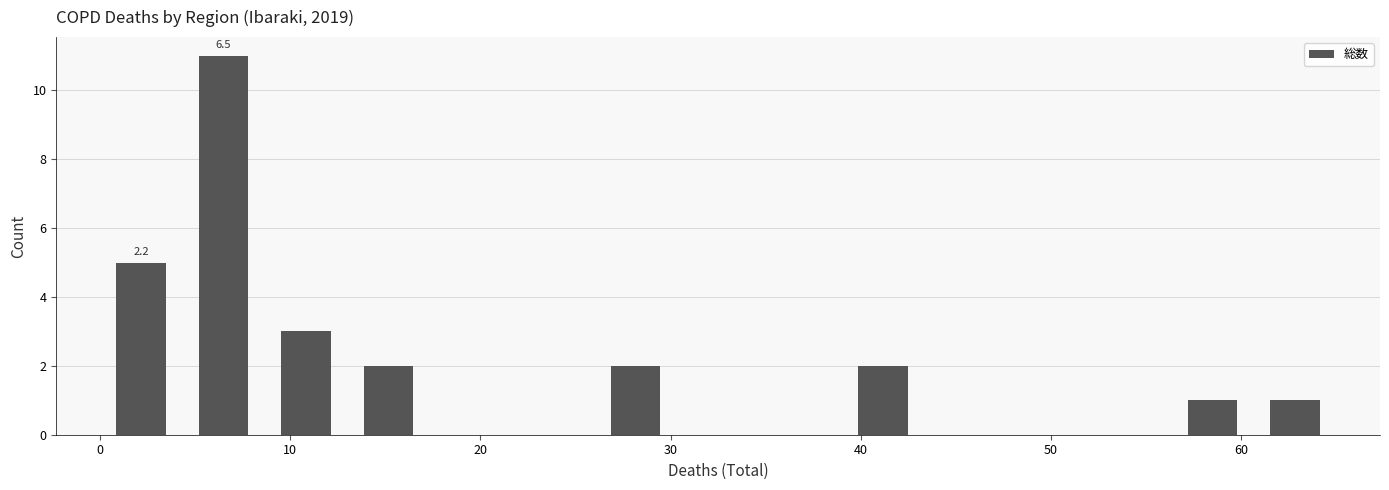

Over which range of the x-axis is the bar tallest?

4 to 9